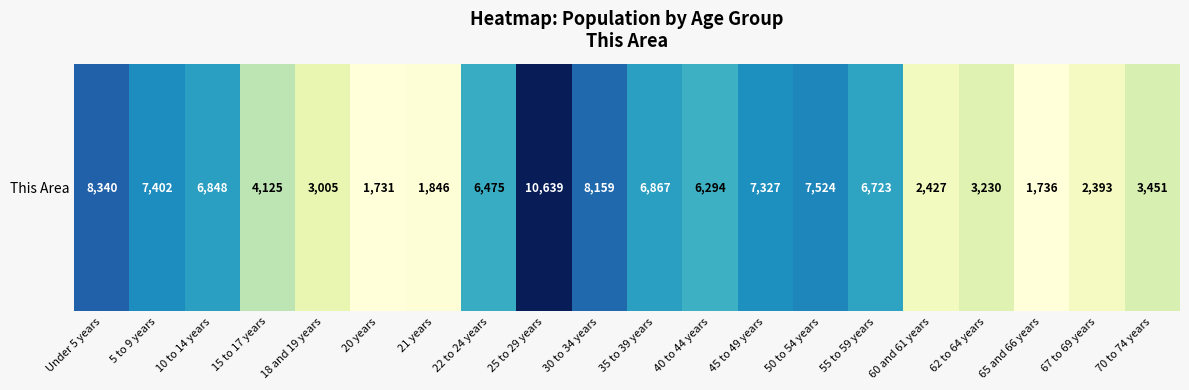

How many data points are above 6475?

9